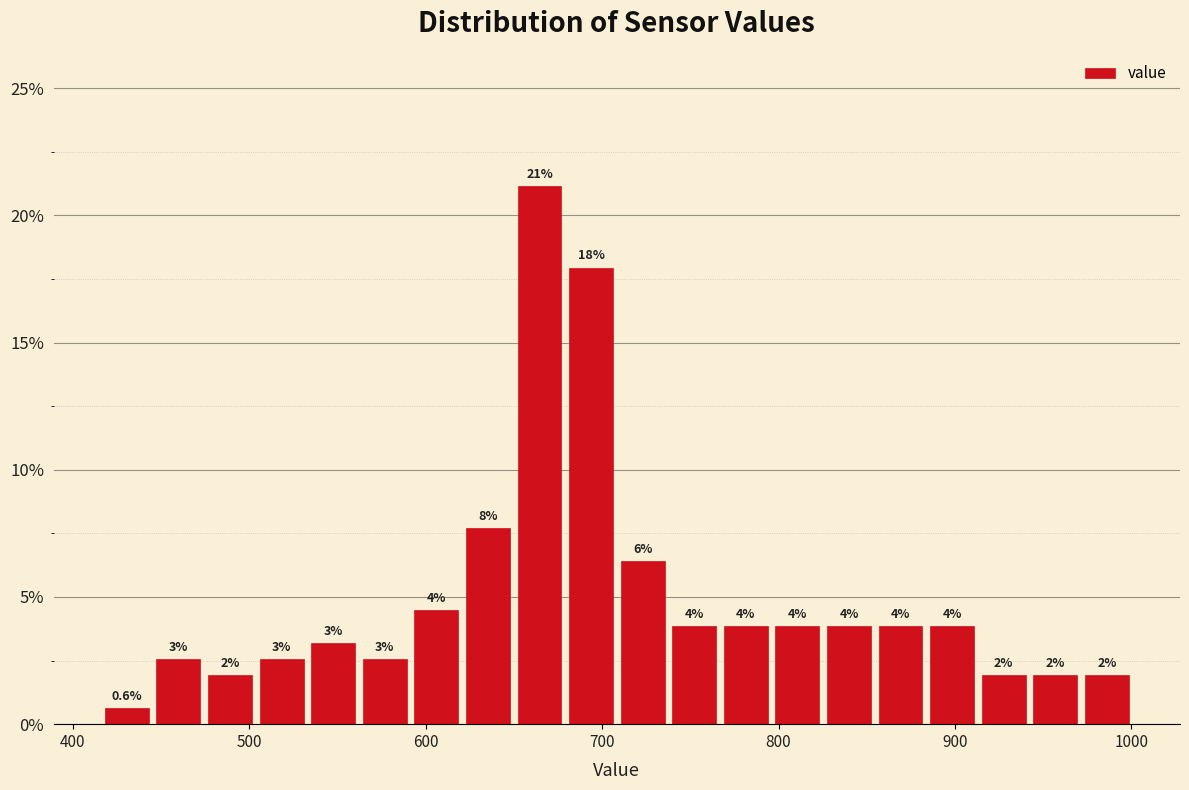

Around what value on the x-axis is the tallest bar? Give the approximate position of its centre, as read against the axis.

660